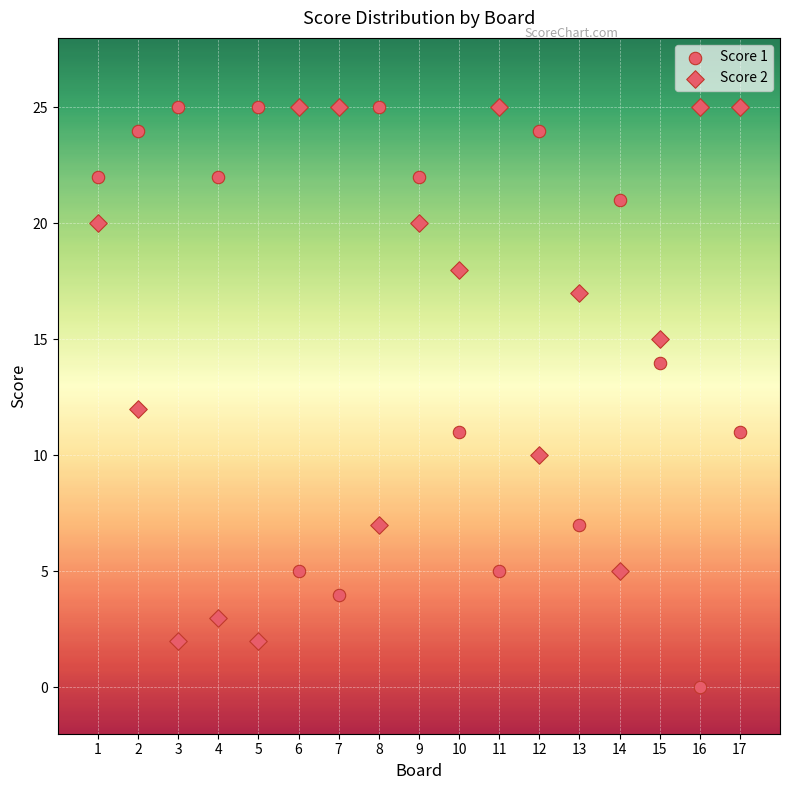

How many points are shown in the scatter plot?

34